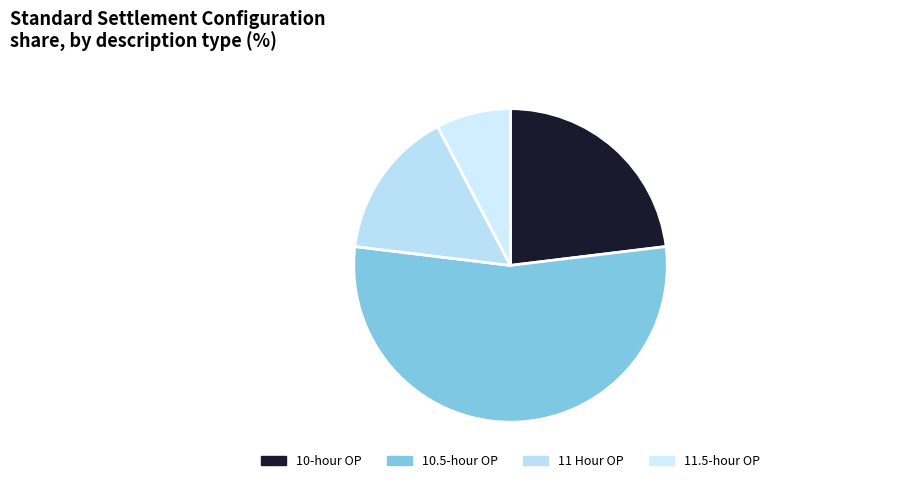

How many slices are in this pie chart?

4